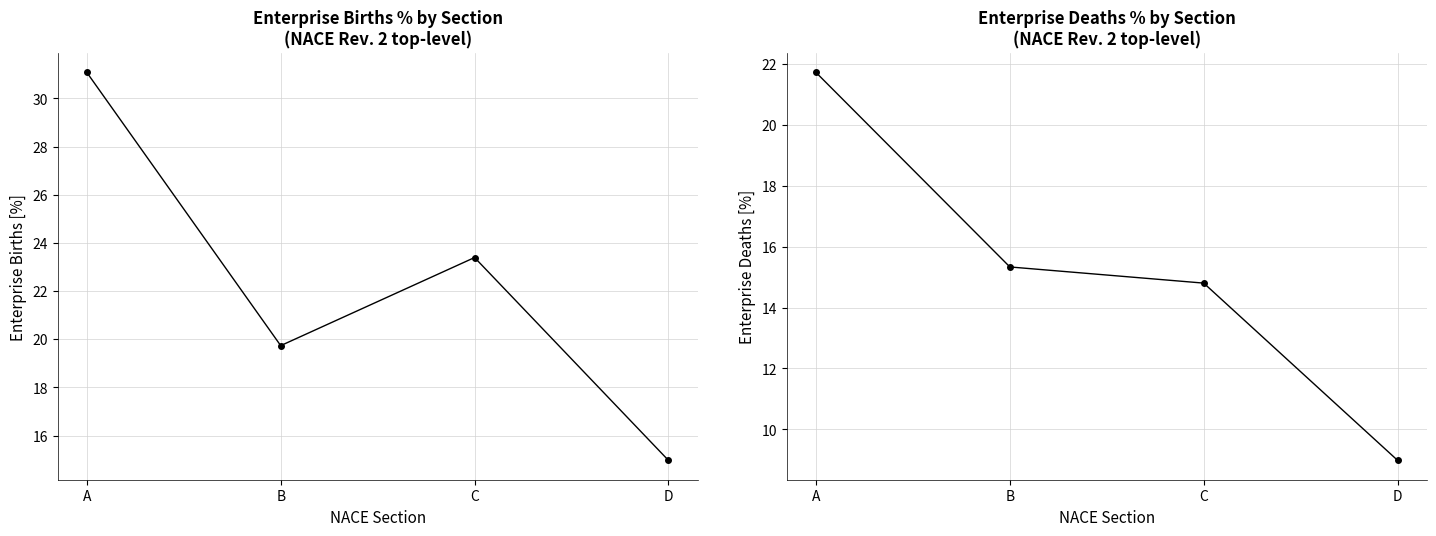

Rank the series by their maximum value, from lowest to highest.

Enterprise deaths %, Enterprise births %